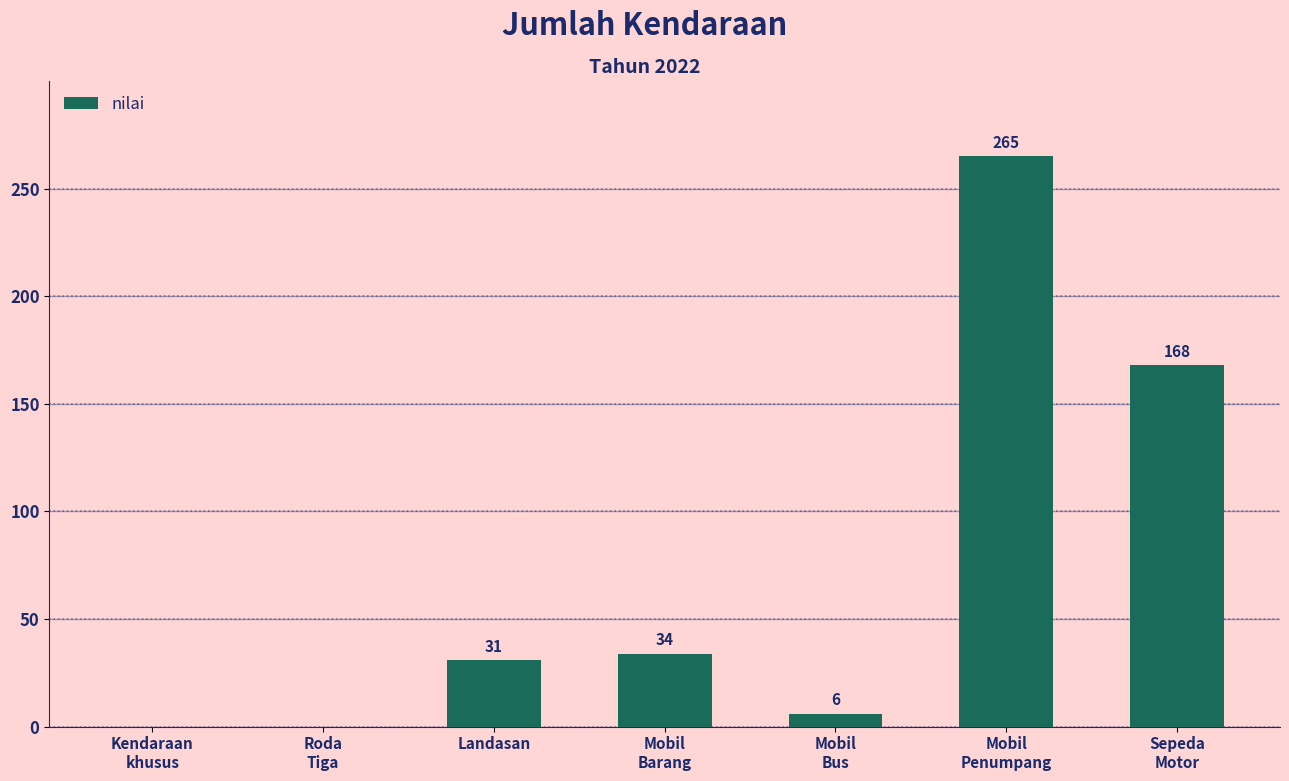

Reading left to right, extract all data points from this chart.

Kendaraan
khusus=0	Roda
Tiga=0	Landasan=31	Mobil
Barang=34	Mobil
Bus=6	Mobil
Penumpang=265	Sepeda
Motor=168